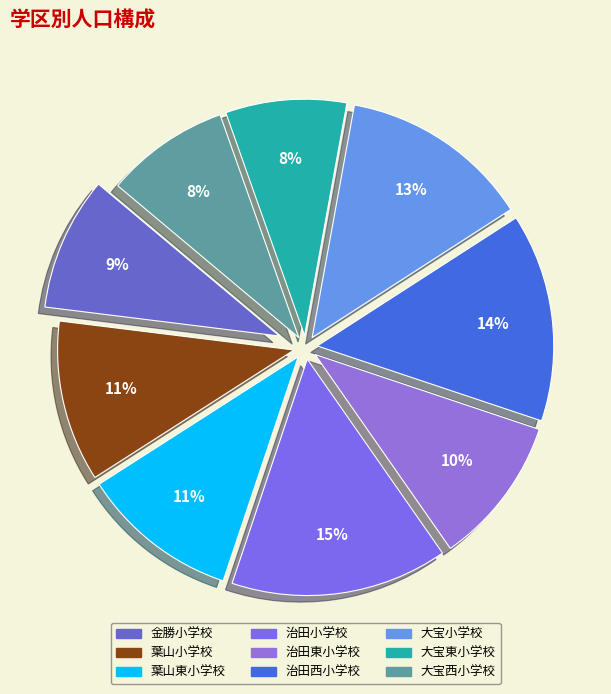

True or false: 治田小学校 accounts for 28% of the total.

False